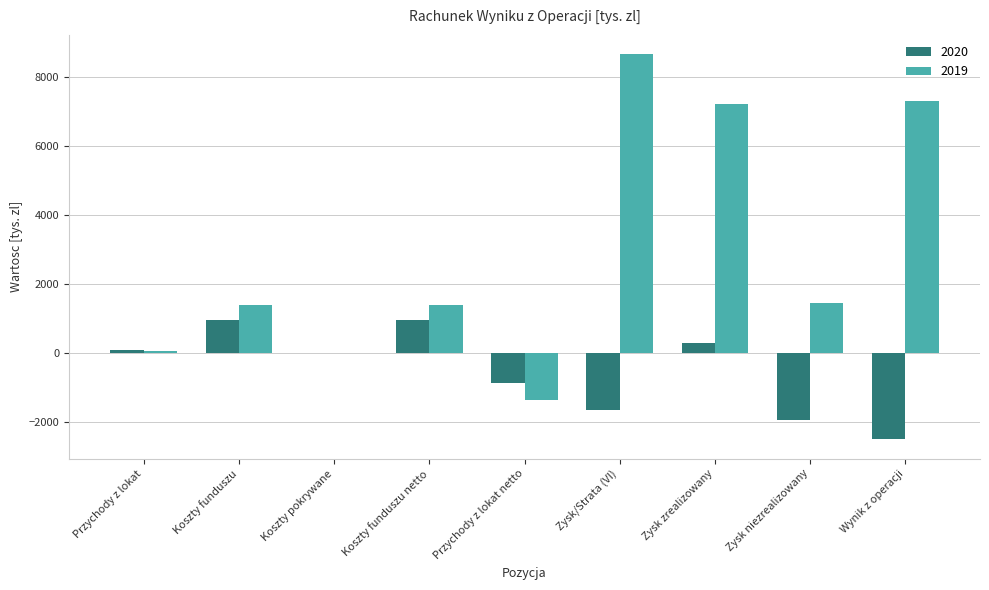

Does the chart contain stacked bars?

No